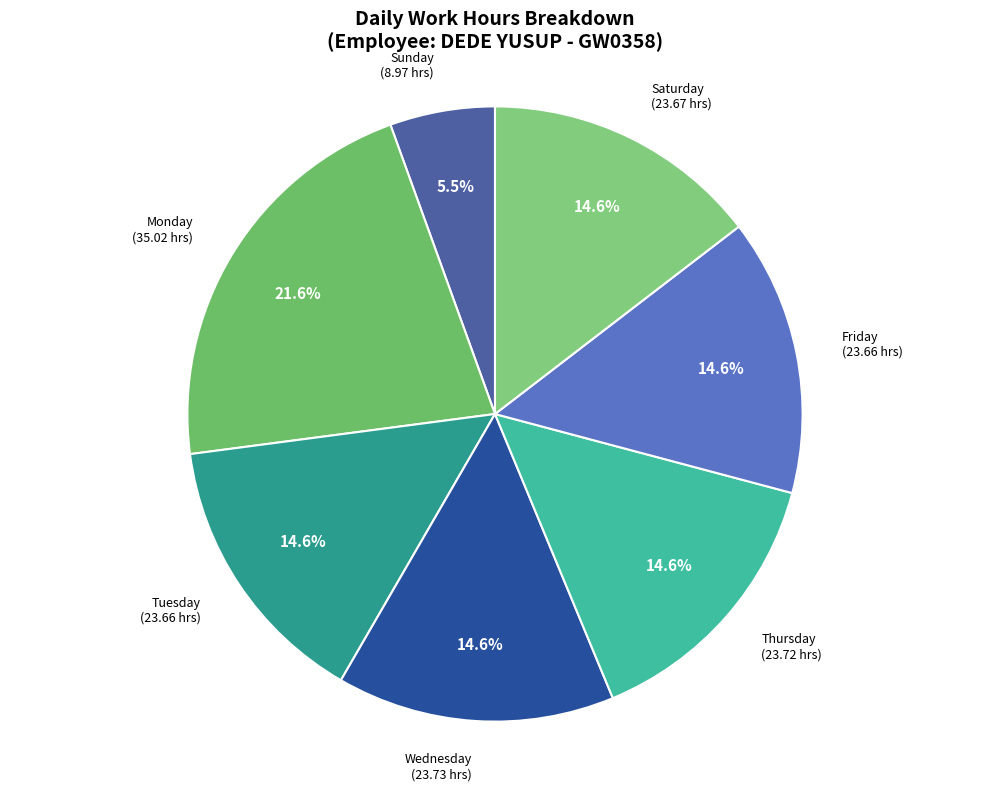

To the nearest percent, what is the difference between the largest and smallest slice percentages?

16%